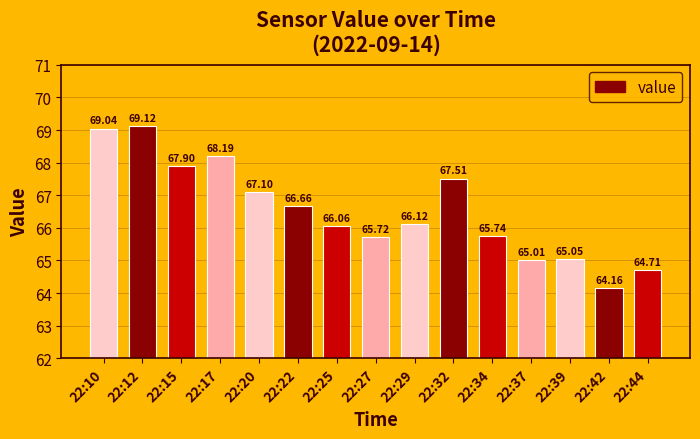

List the labels in order of value, smallest first.

22:42, 22:44, 22:37, 22:39, 22:27, 22:34, 22:25, 22:29, 22:22, 22:20, 22:32, 22:15, 22:17, 22:10, 22:12